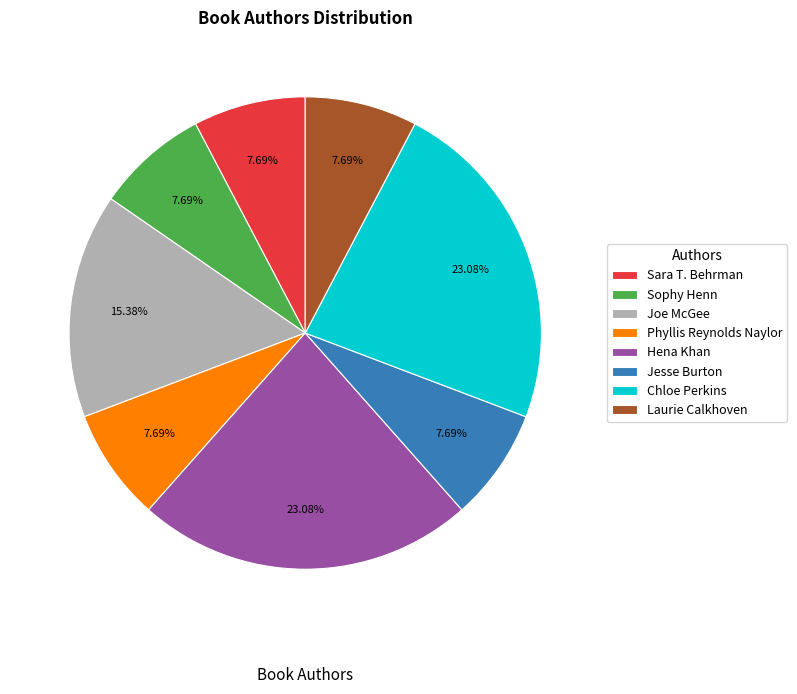

Approximately how many times larger is the value at Phyllis Reynolds Naylor compared to Jesse Burton?

1.0